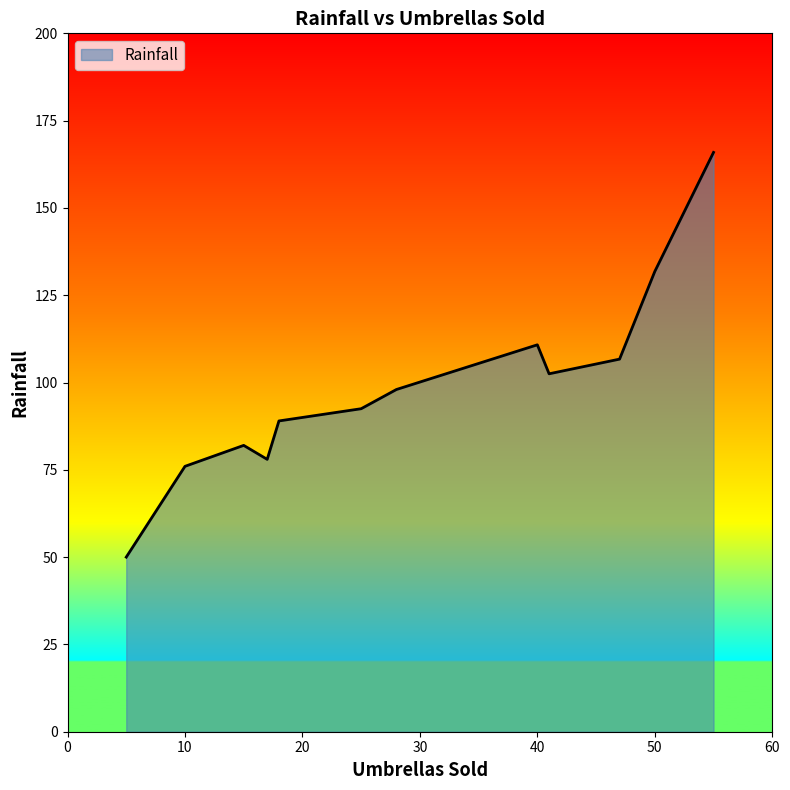

What is the greatest value displayed?

165.9